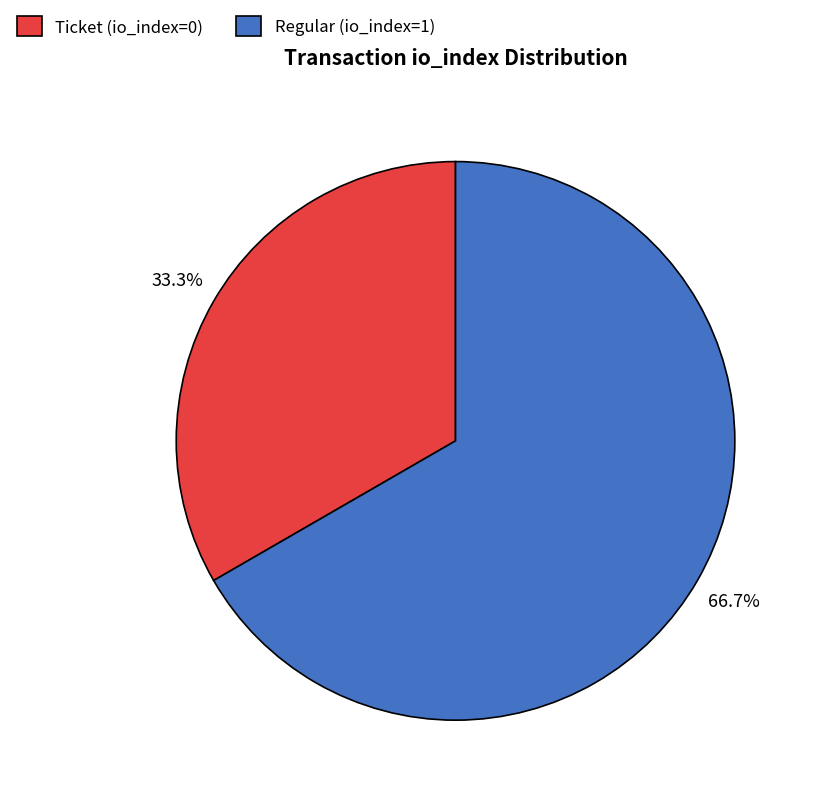

To the nearest percent, what is the average slice percentage?

50%